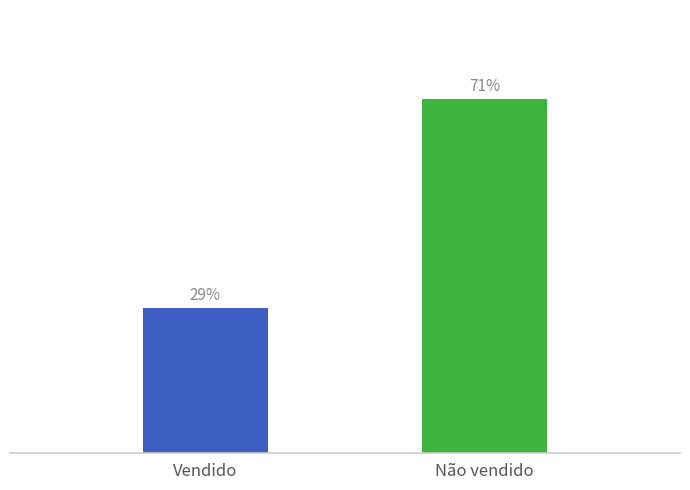

What is the change in value from Vendido to Não vendido?

+42